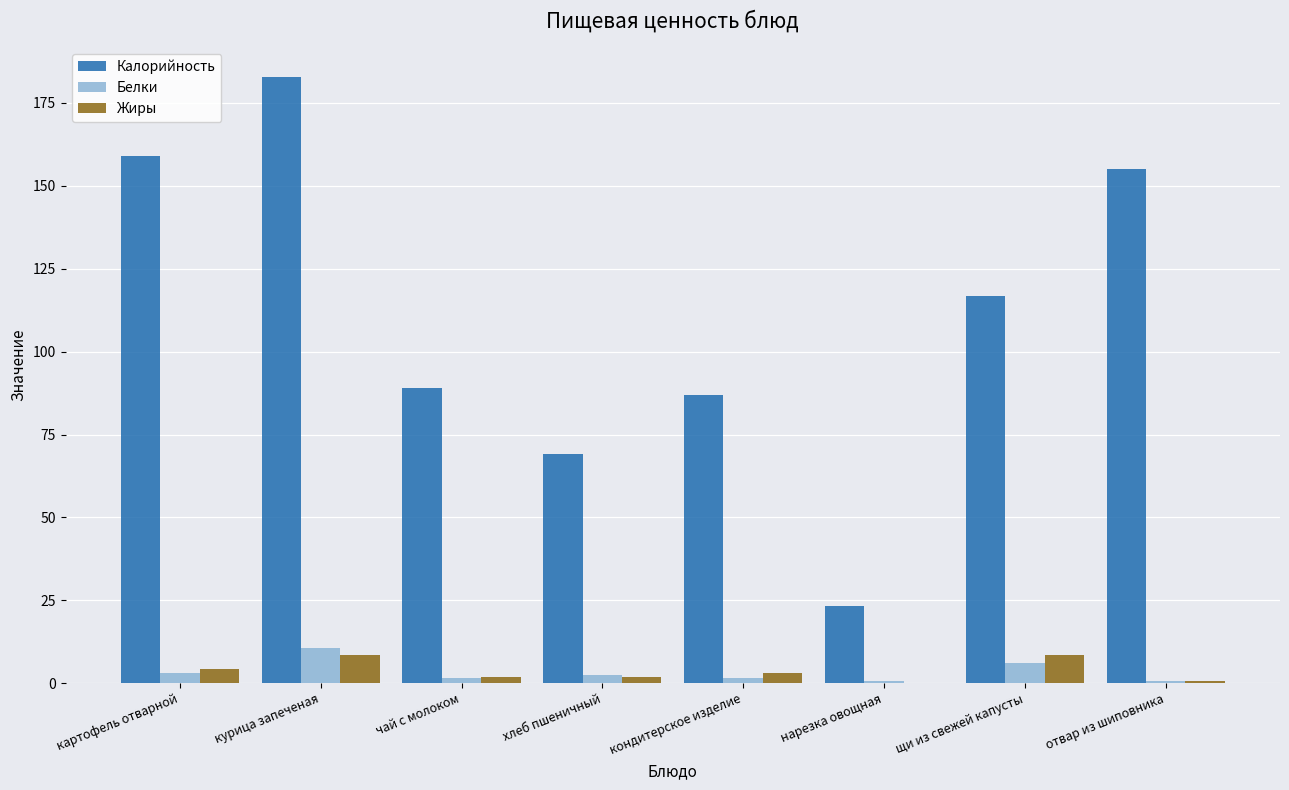

What is the total value across all series at чай с молоком?

92.4